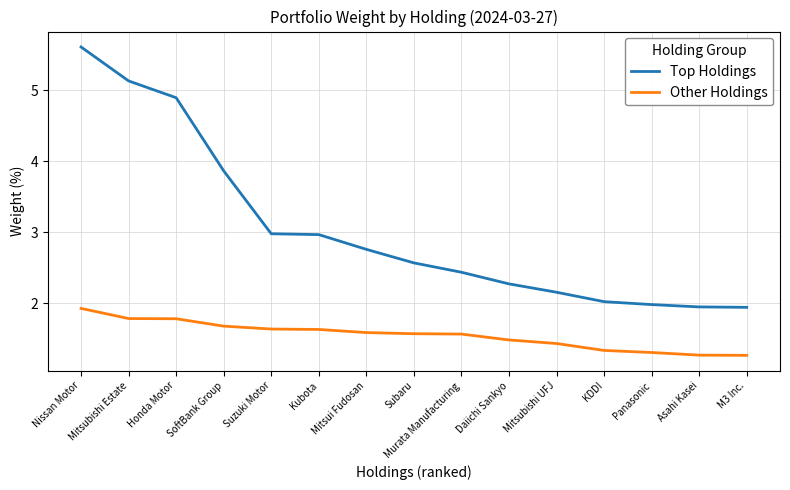

True or false: Top Holdings has more than 2 points higher than both neighbors.

False